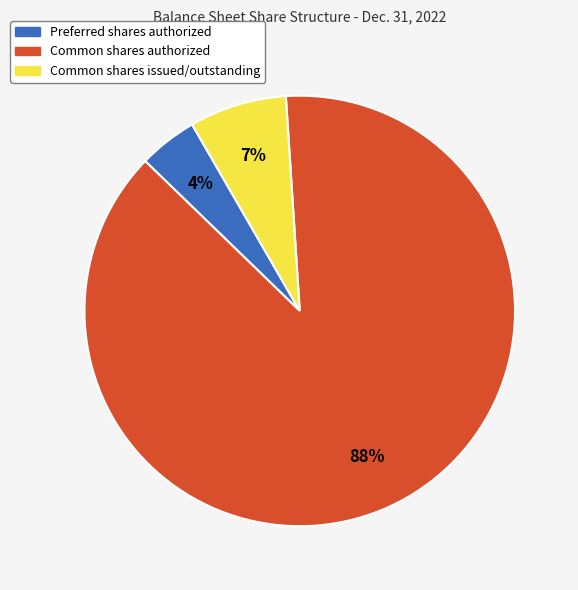

What is the smallest slice in the pie chart?

Preferred shares authorized